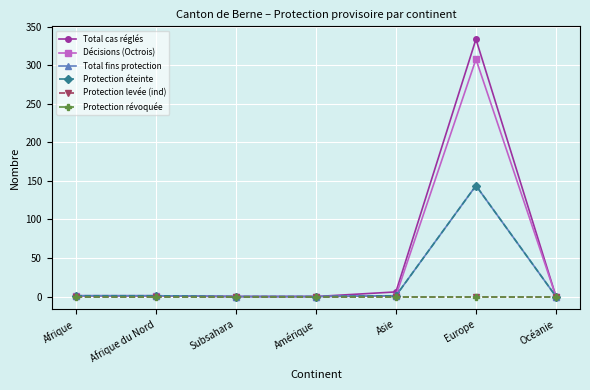

What is the difference between the second highest and second lowest values in the Protection éteinte series?

1